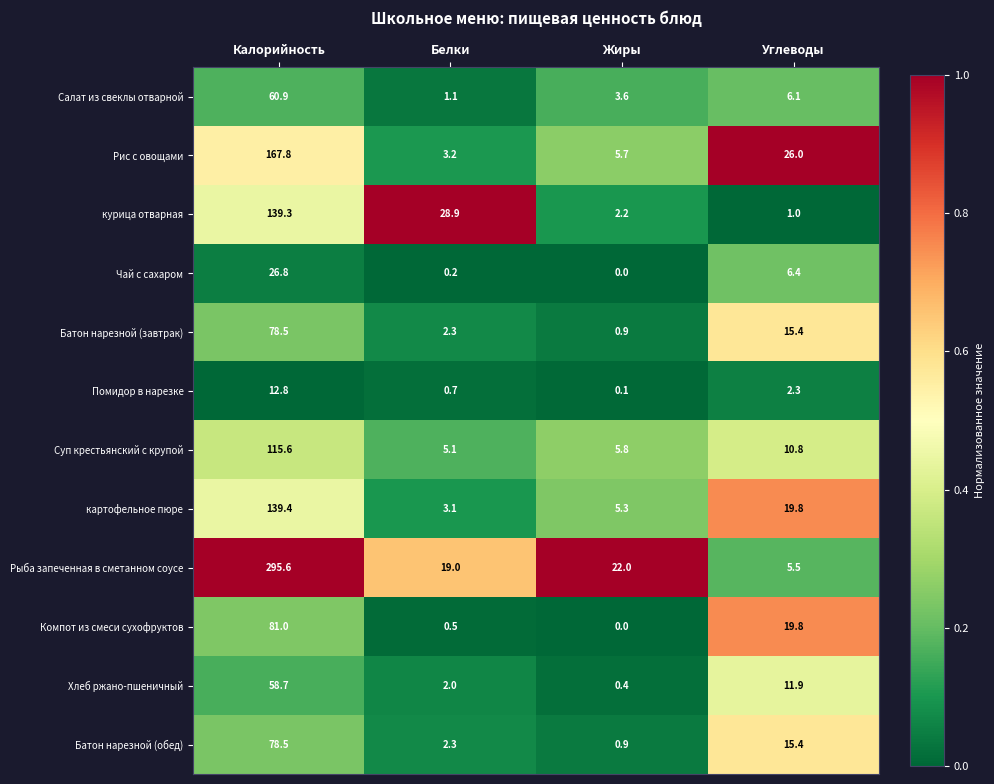

Count the number of data series in this chart.

12